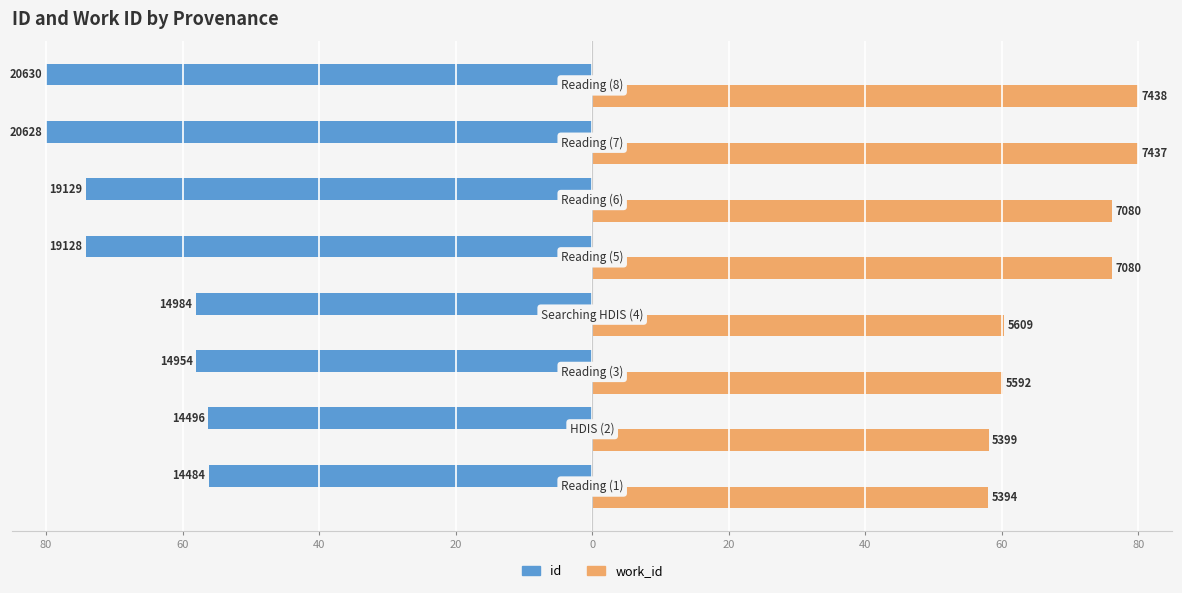

At how many categories does at least one series exceed 56?

8